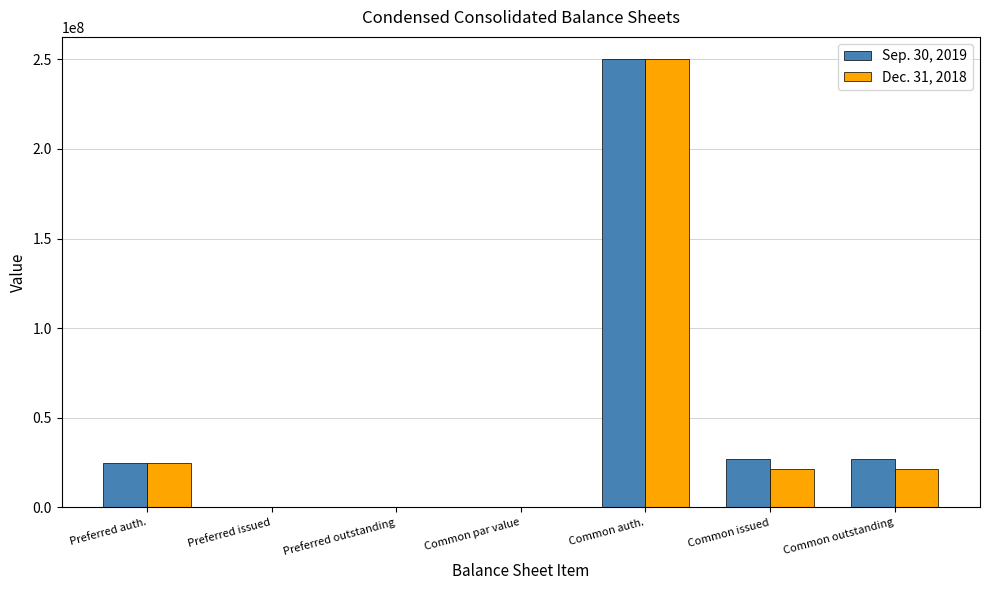

At which category is the sum across all series the highest?

Common auth.